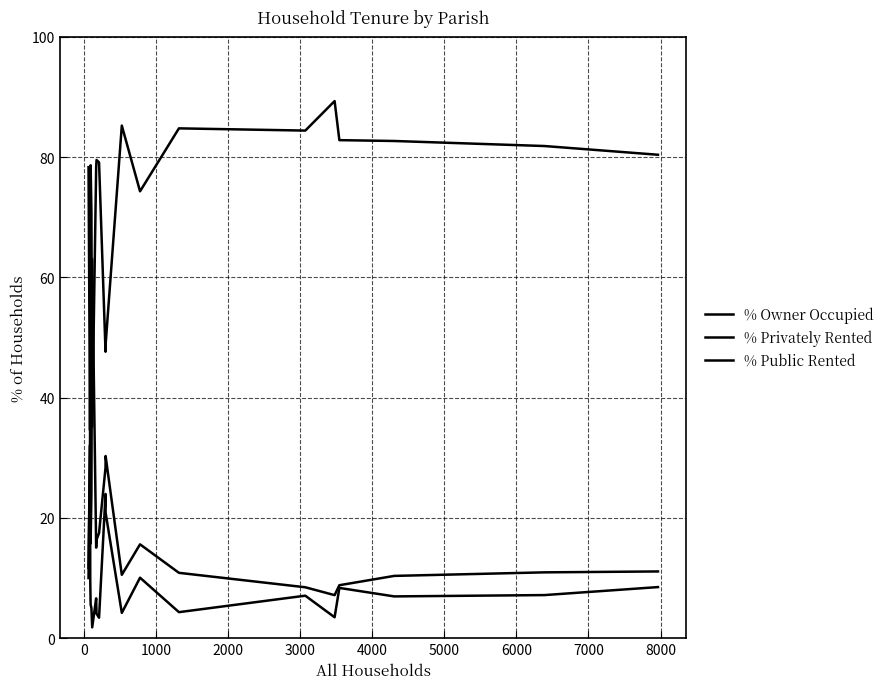

Does the chart display data point markers on the line(s)?

No